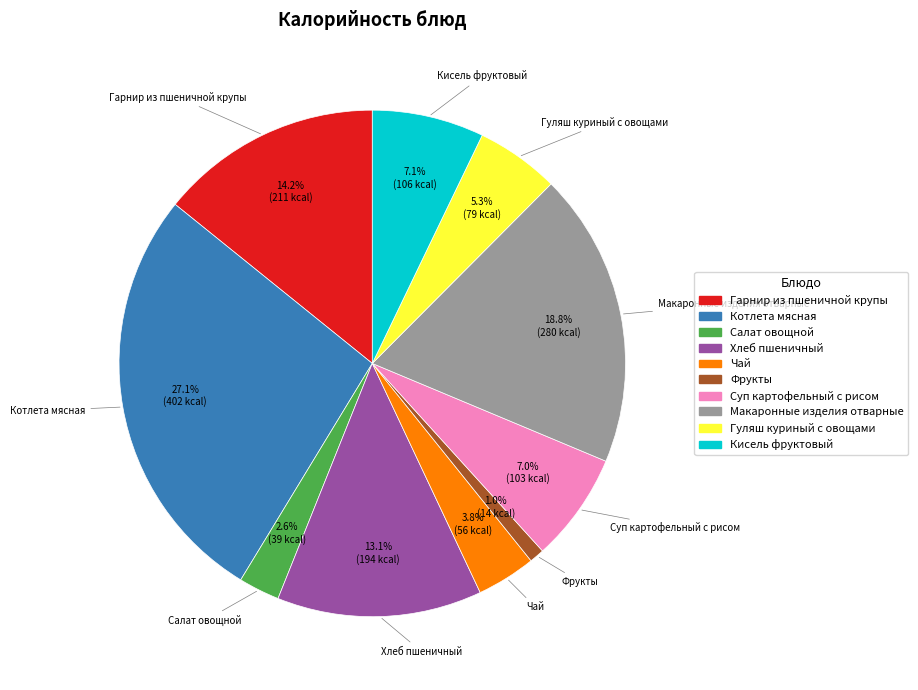

What percentage do Чай and Гарнир из пшеничной крупы together represent?

18.0%